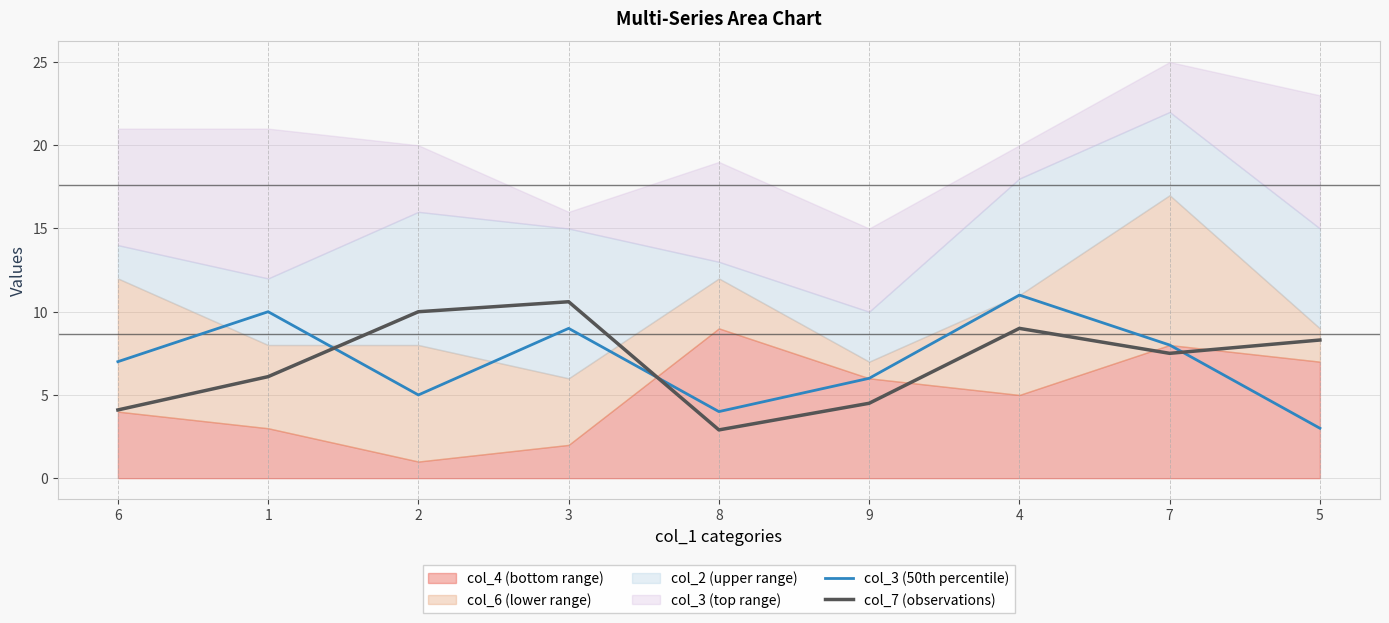

Is the value of col_7 (observations) at 1 greater than the value of col_3 (50th percentile) at 9?

Yes